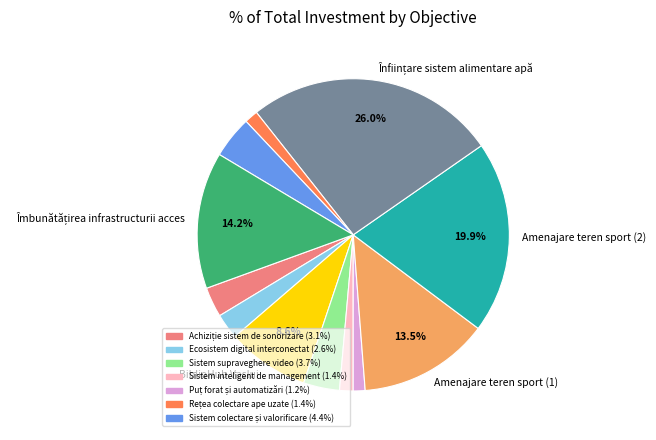

Is there a majority slice in this chart?

No